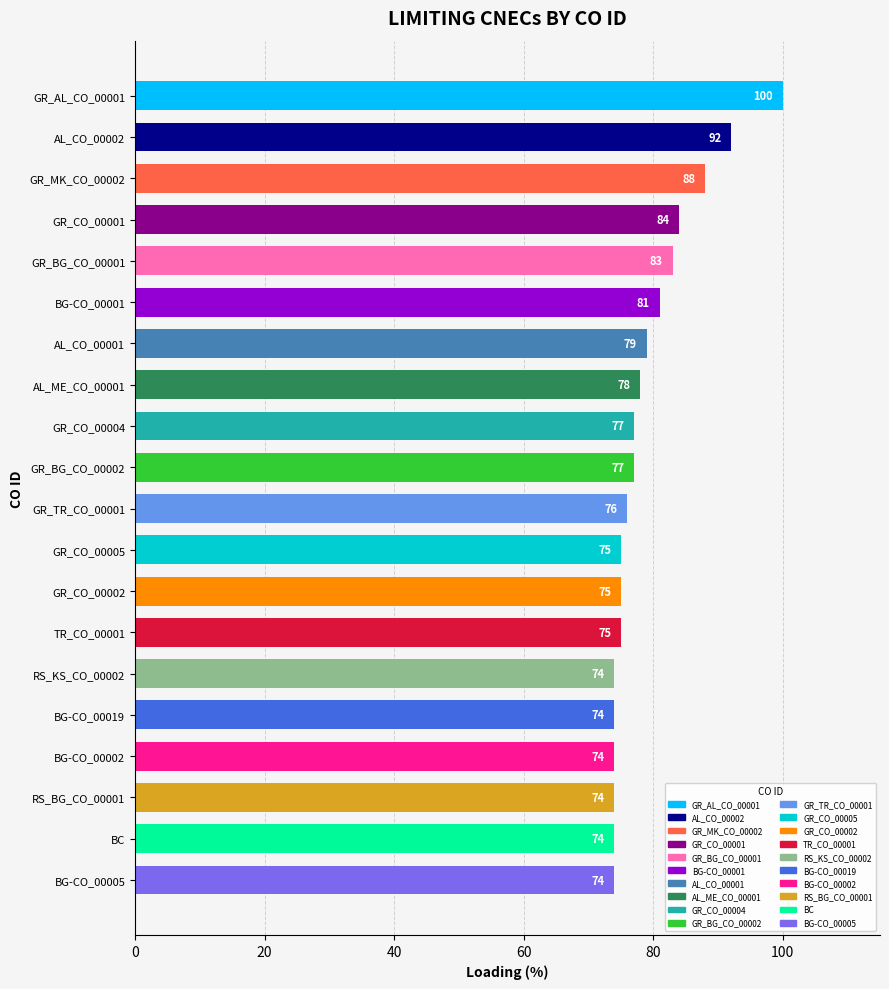

The chart shows a value of 46 at AL_ME_CO_00001. True or false?

False